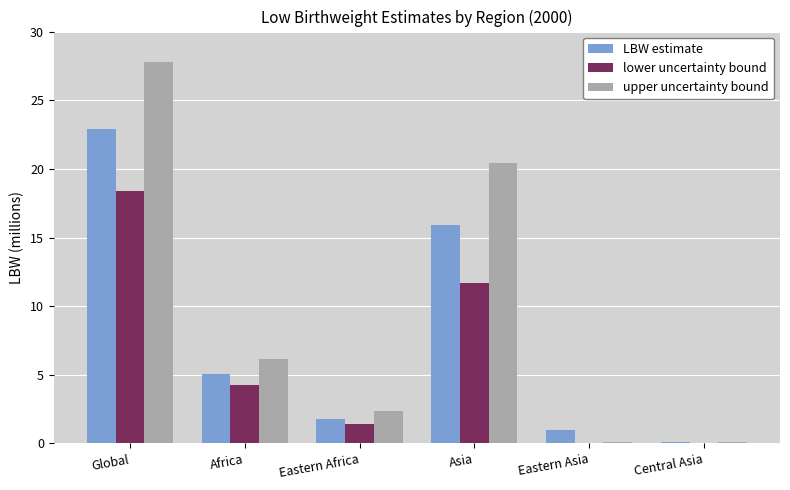

At which category does the chart reach its peak across all series?

Global